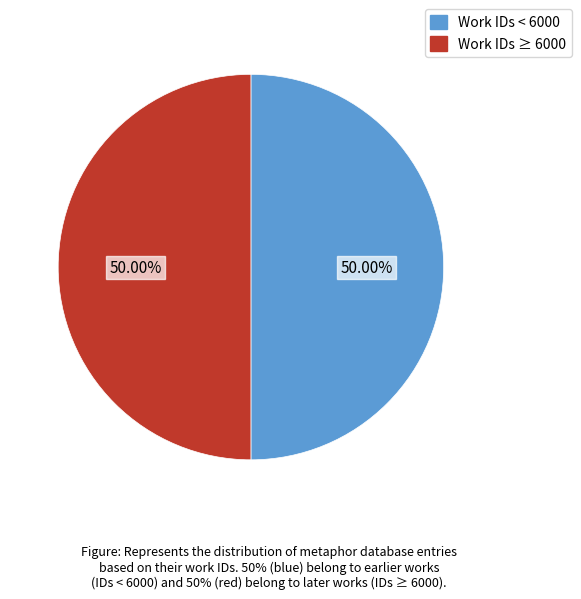

Is there a majority slice in this chart?

No